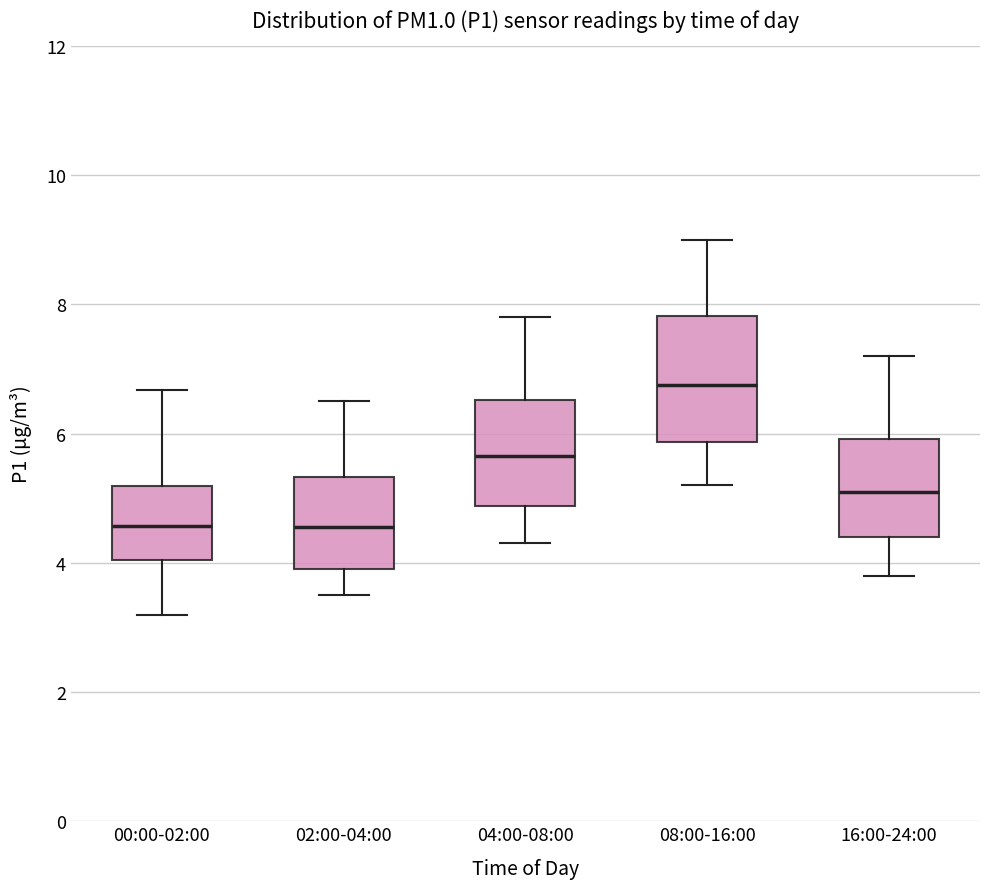

Where does the median line of the box for 16:00-24:00 sit on the y-axis? The values are not printed on the chart, so give them approximately, as read against the axis.

5.2